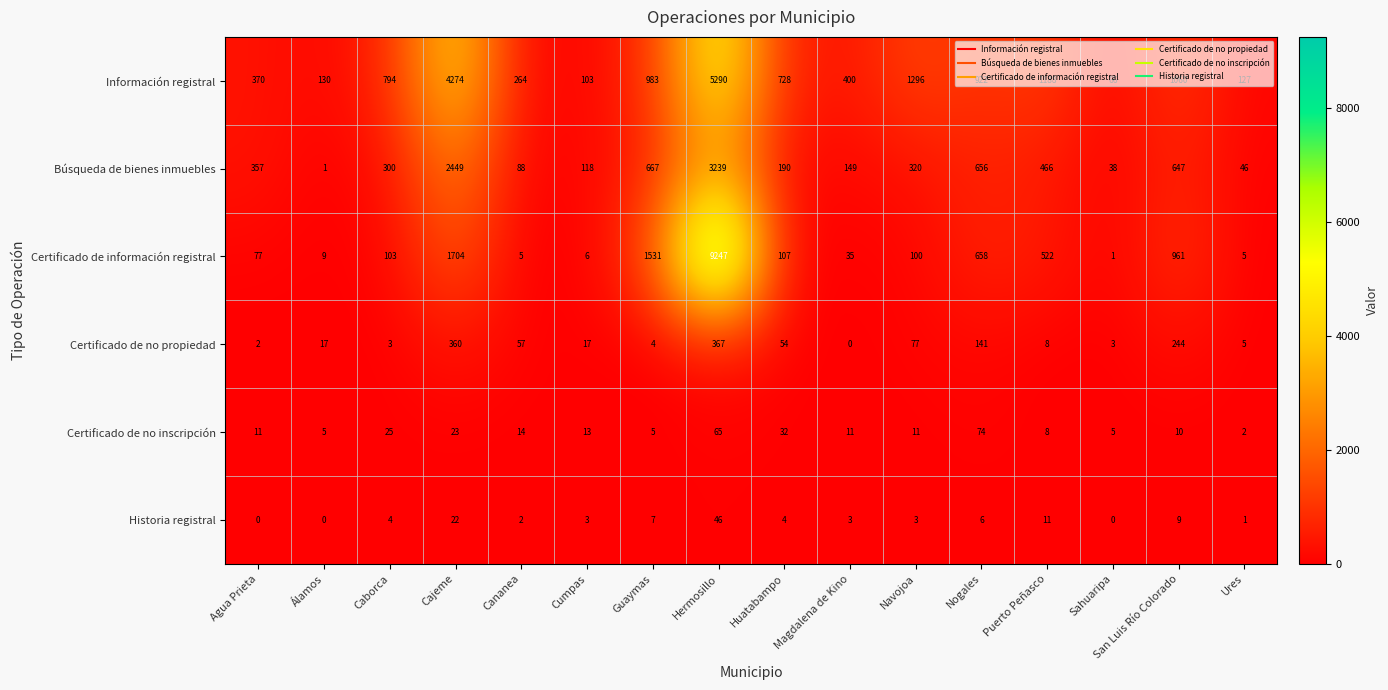

At Álamos, list the series in order from smallest to largest.

Historia registral, Búsqueda de bienes inmuebles, Certificado de no inscripción, Certificado de información registral, Certificado de no propiedad, Información registral